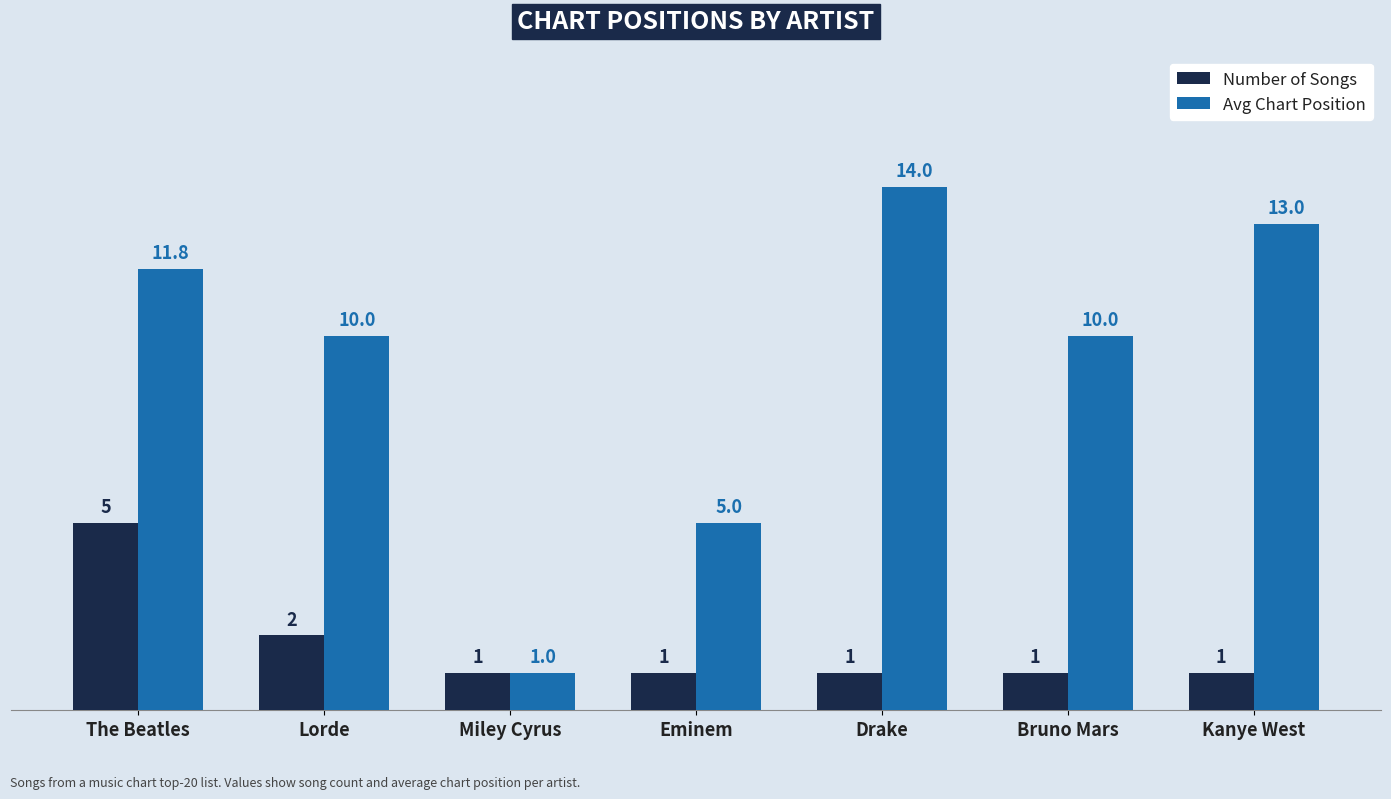

What position from the right is Miley Cyrus?

5